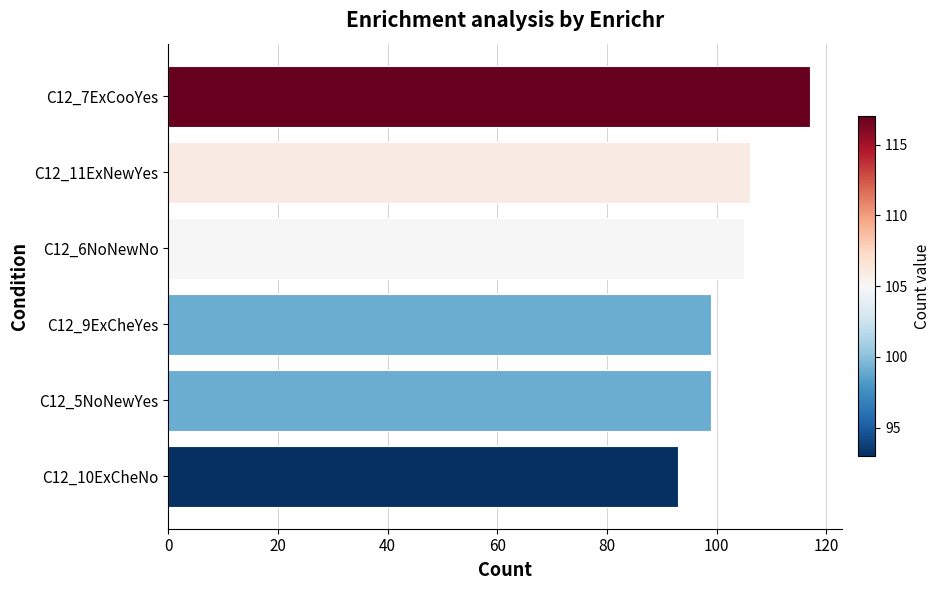

What is the difference between the values at C12_10ExCheNo and C12_6NoNewNo?

12